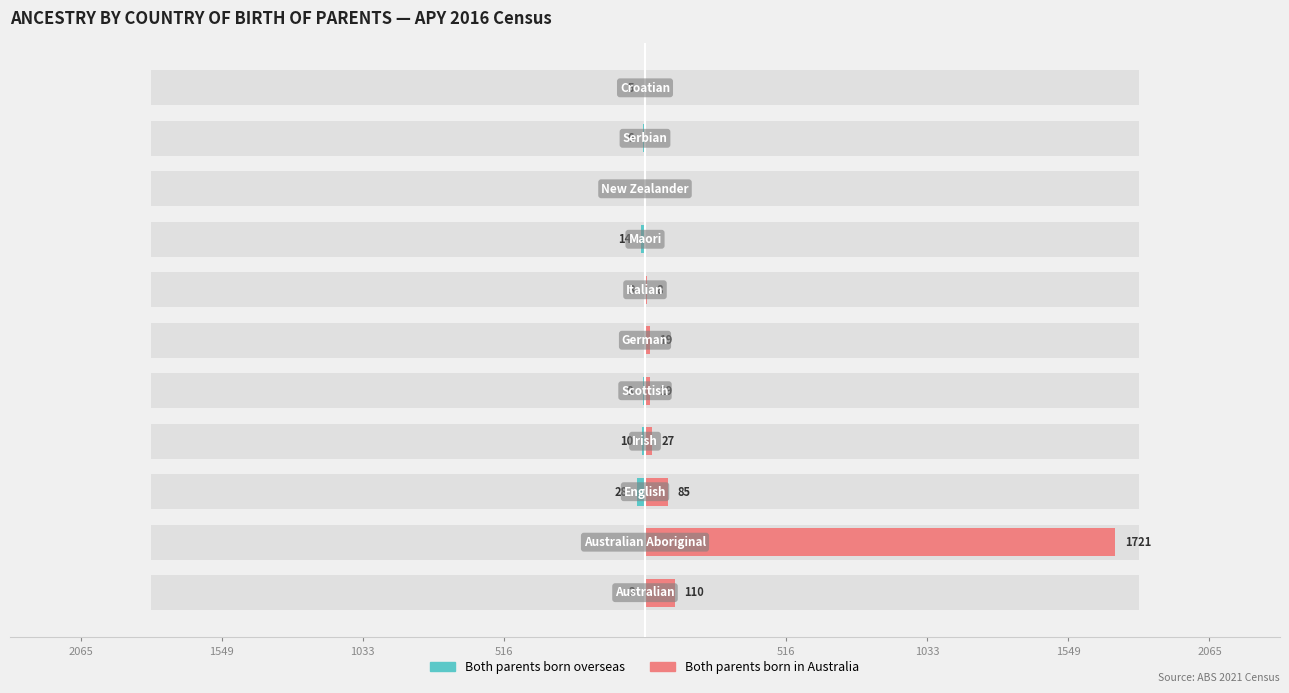

What is the lowest value of the Both parents born overseas series?

-28